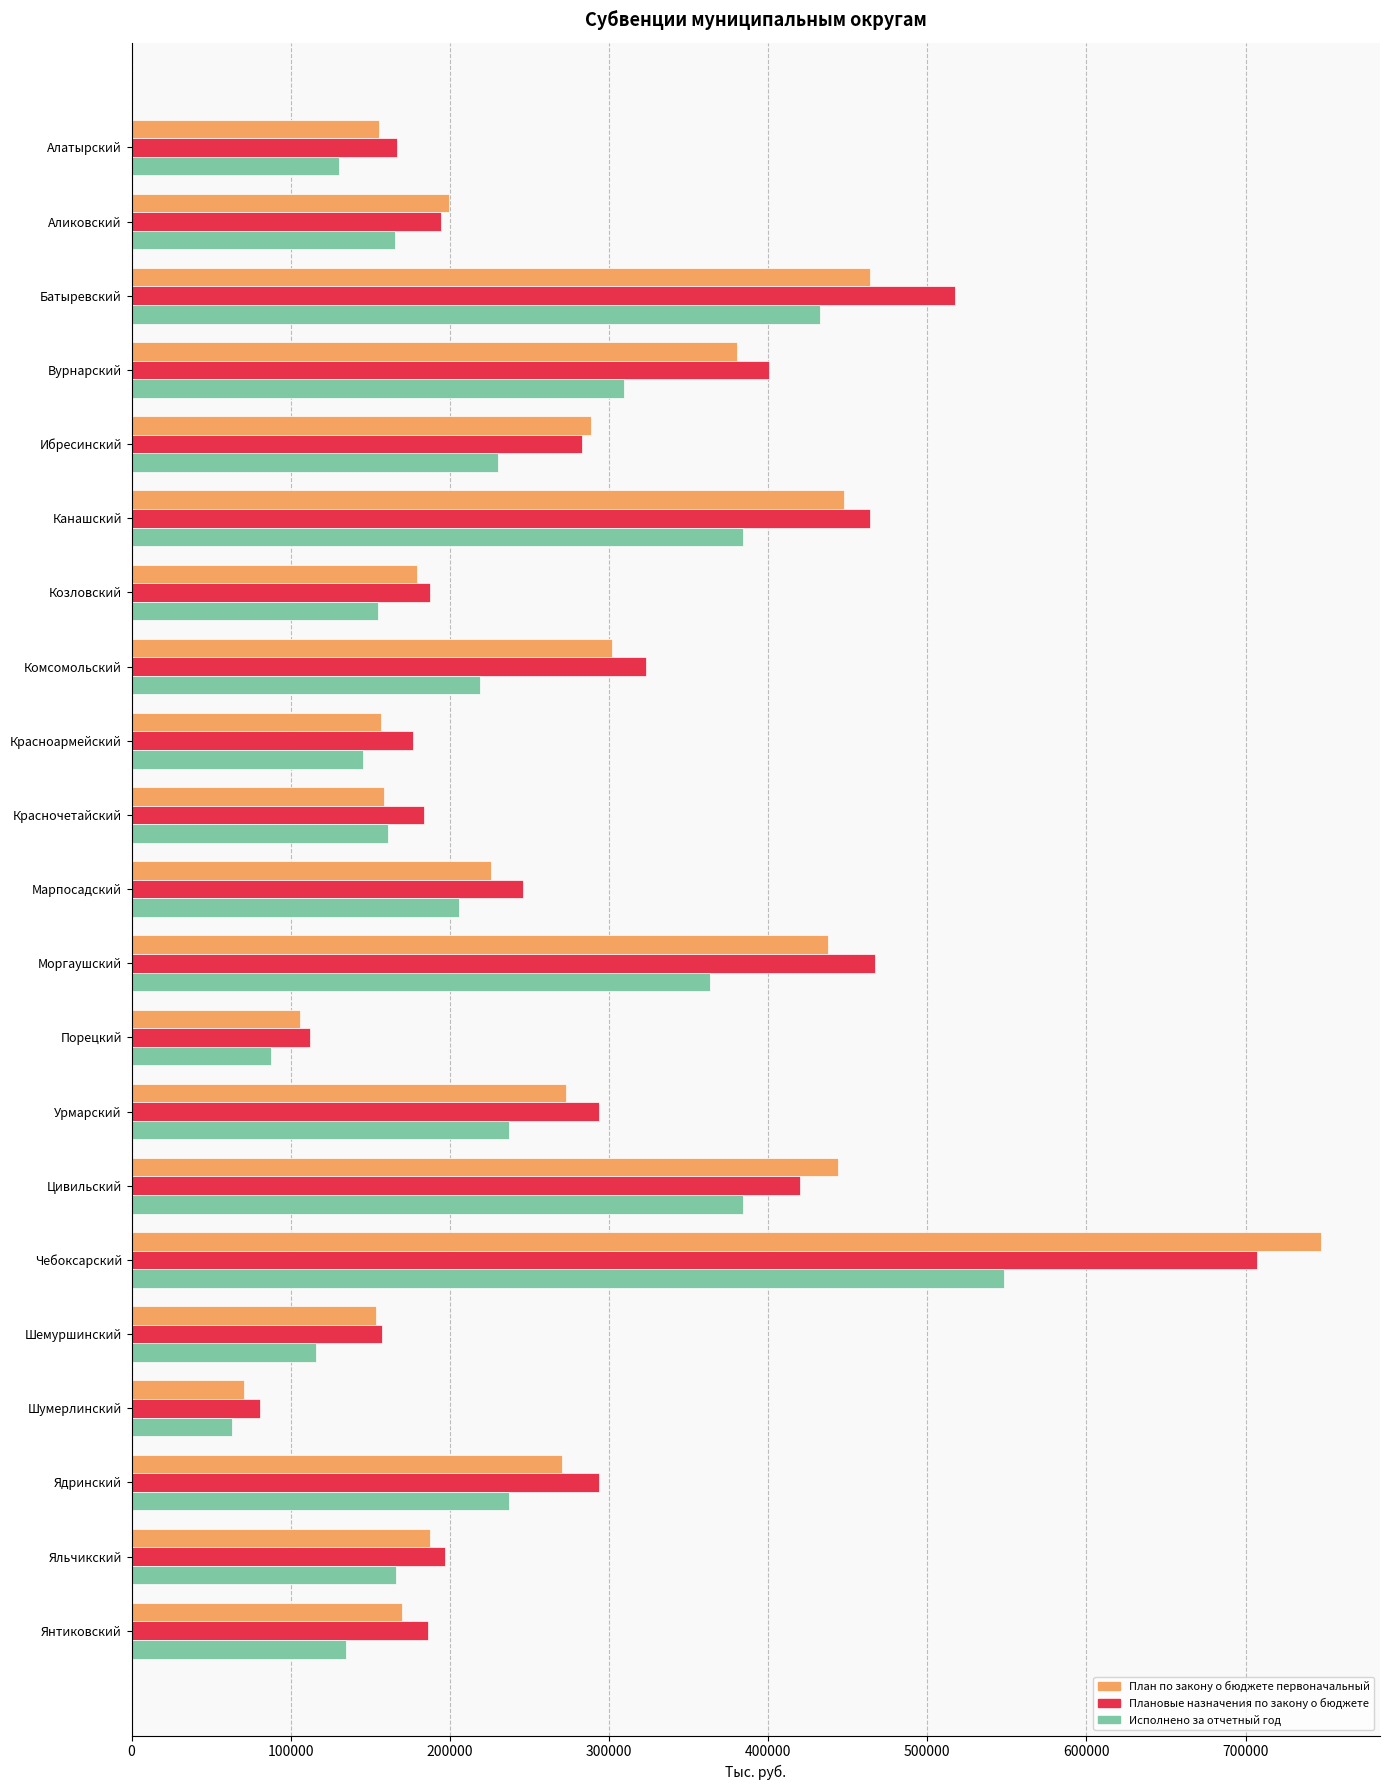

What is the total value across all series at Урмарский?

804062.7